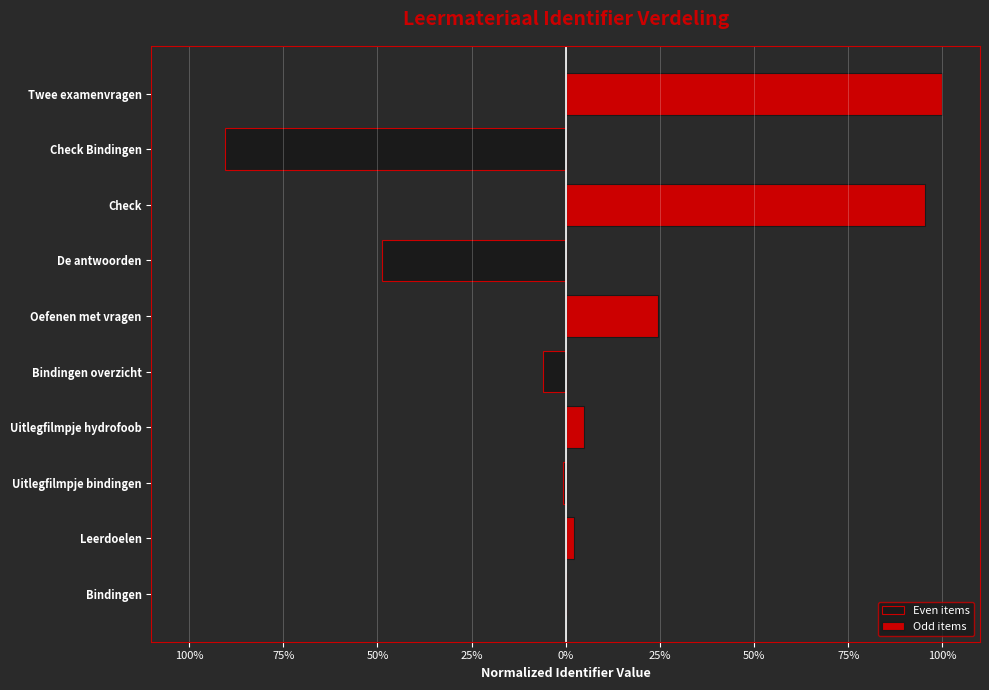

True or false: Odd items has a value of -64.6 at 100%.

False